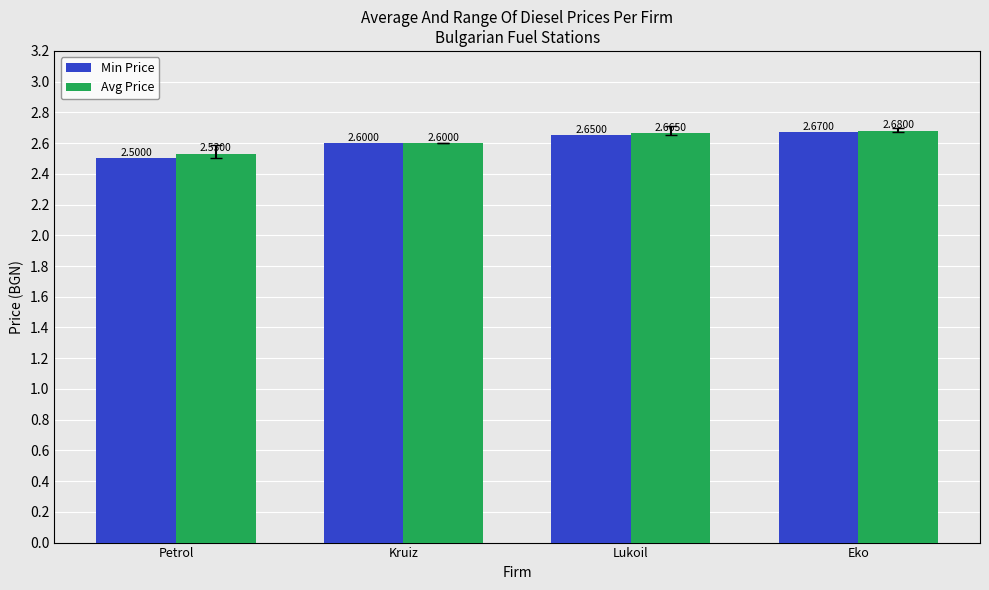

Which series has the largest total across all categories?

Avg Price